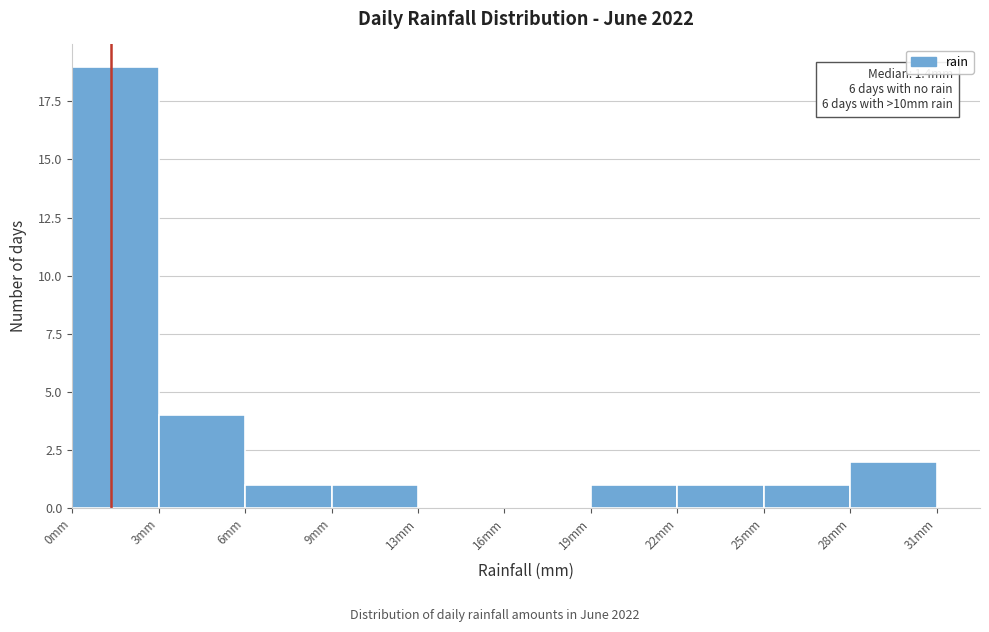

Reading left to right, what are all the values shown in this chart?

0mm=19	3mm=4	6mm=1	9mm=1	13mm=0	16mm=0	19mm=1	22mm=1	25mm=1	28mm=2